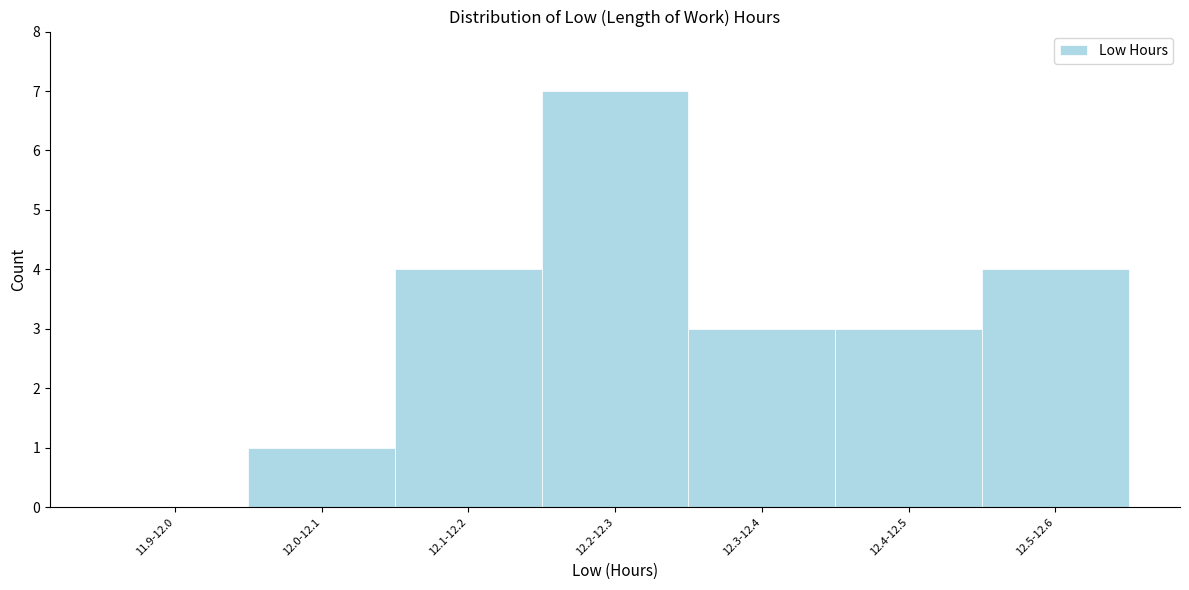

Reading left to right, extract all data points from this chart.

11.9-12.0=0	12.0-12.1=1	12.1-12.2=4	12.2-12.3=7	12.3-12.4=3	12.4-12.5=3	12.5-12.6=4